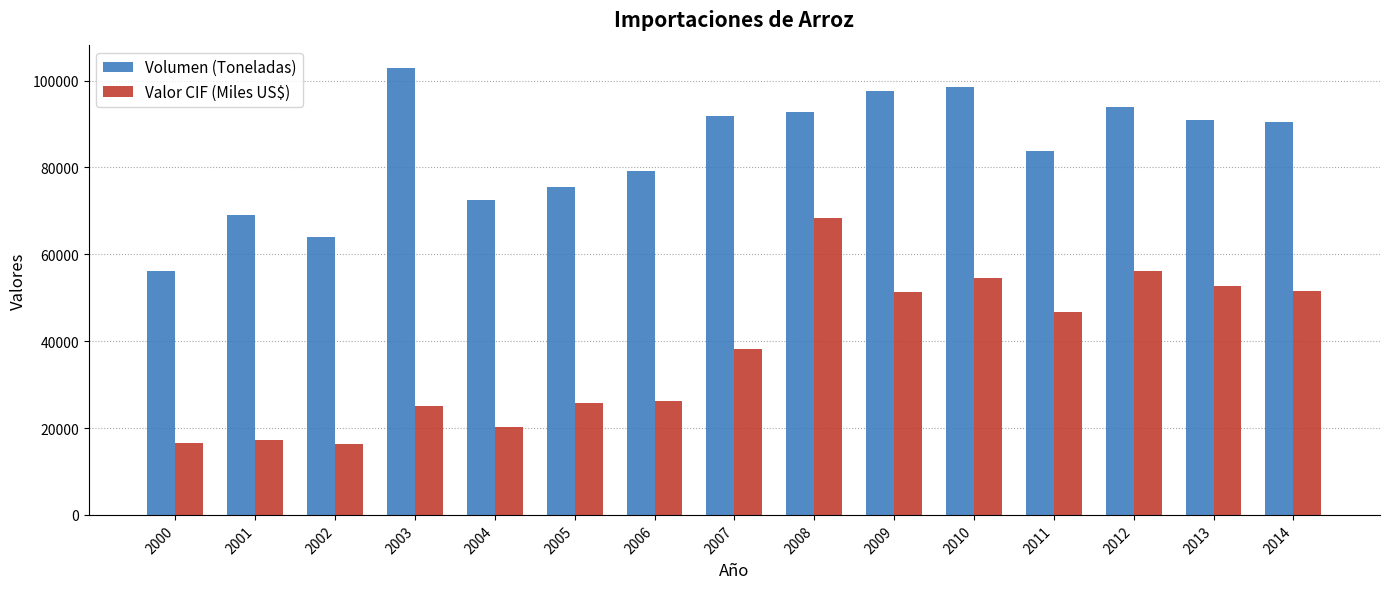

What is the maximum value shown in the chart?

102942.1